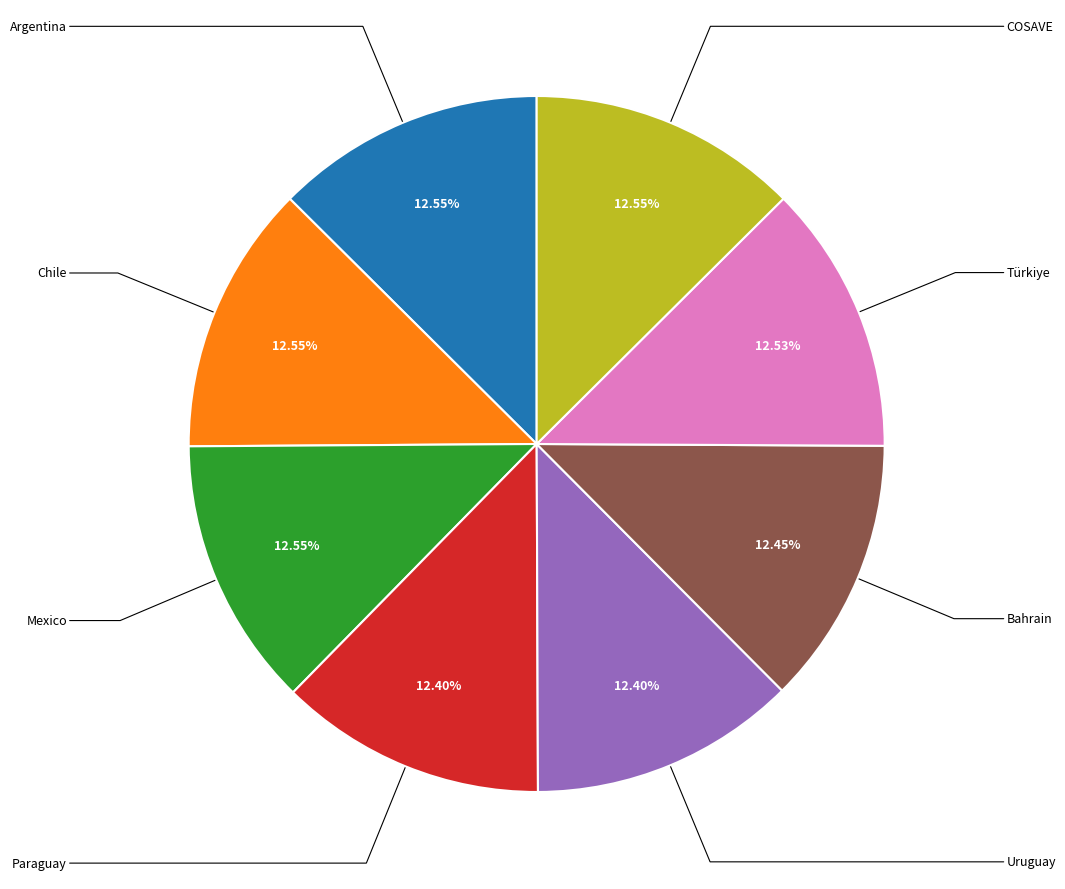

Is there a majority slice in this chart?

No